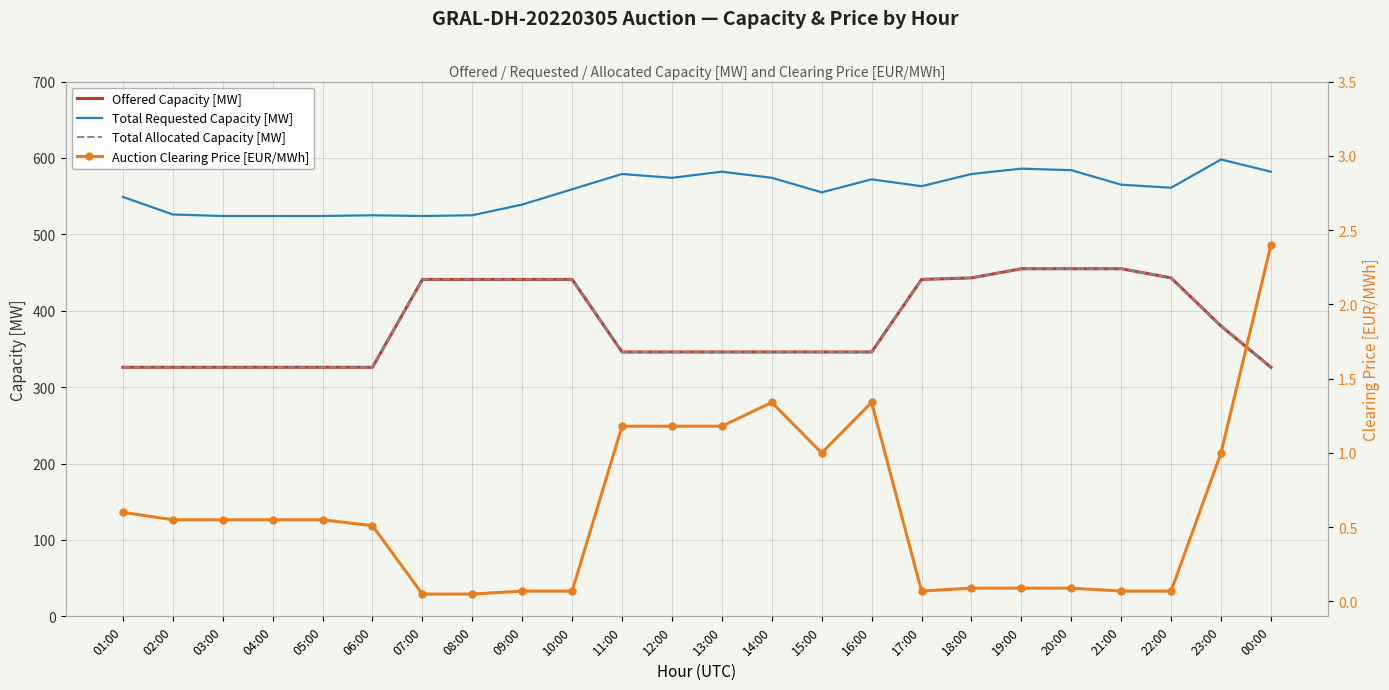

Which category has the highest value across all series?

23:00